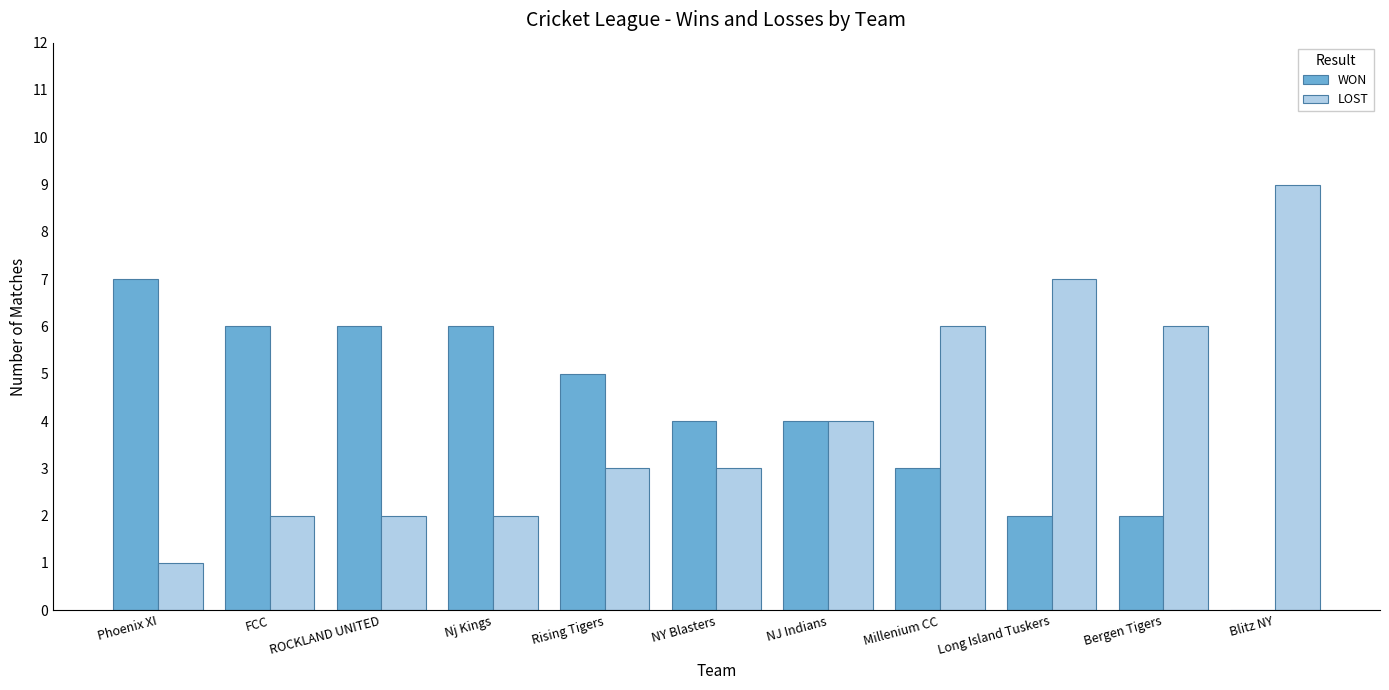

How many categories are shown in the chart?

11